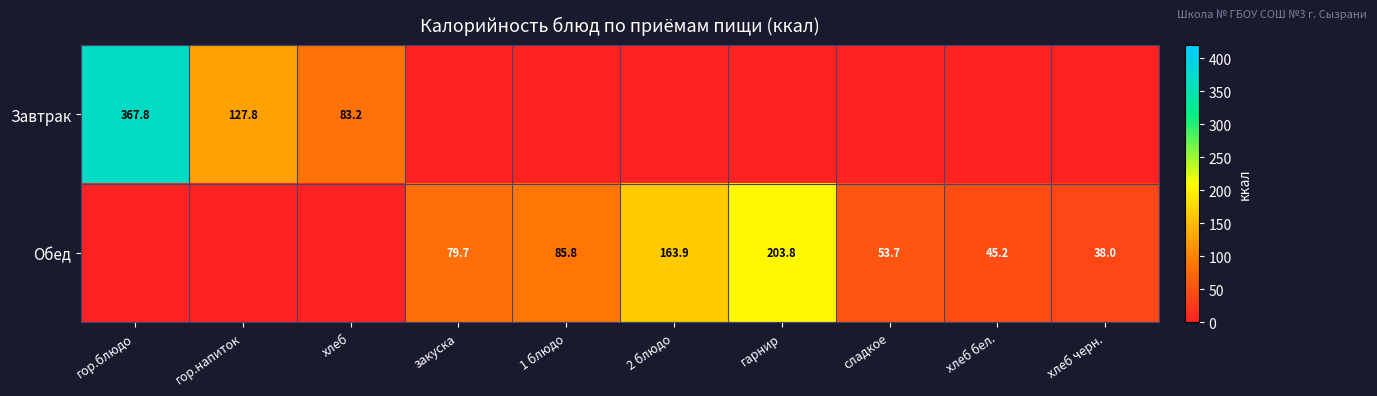

The value of Обед at гарнир is 299.8. True or false?

False